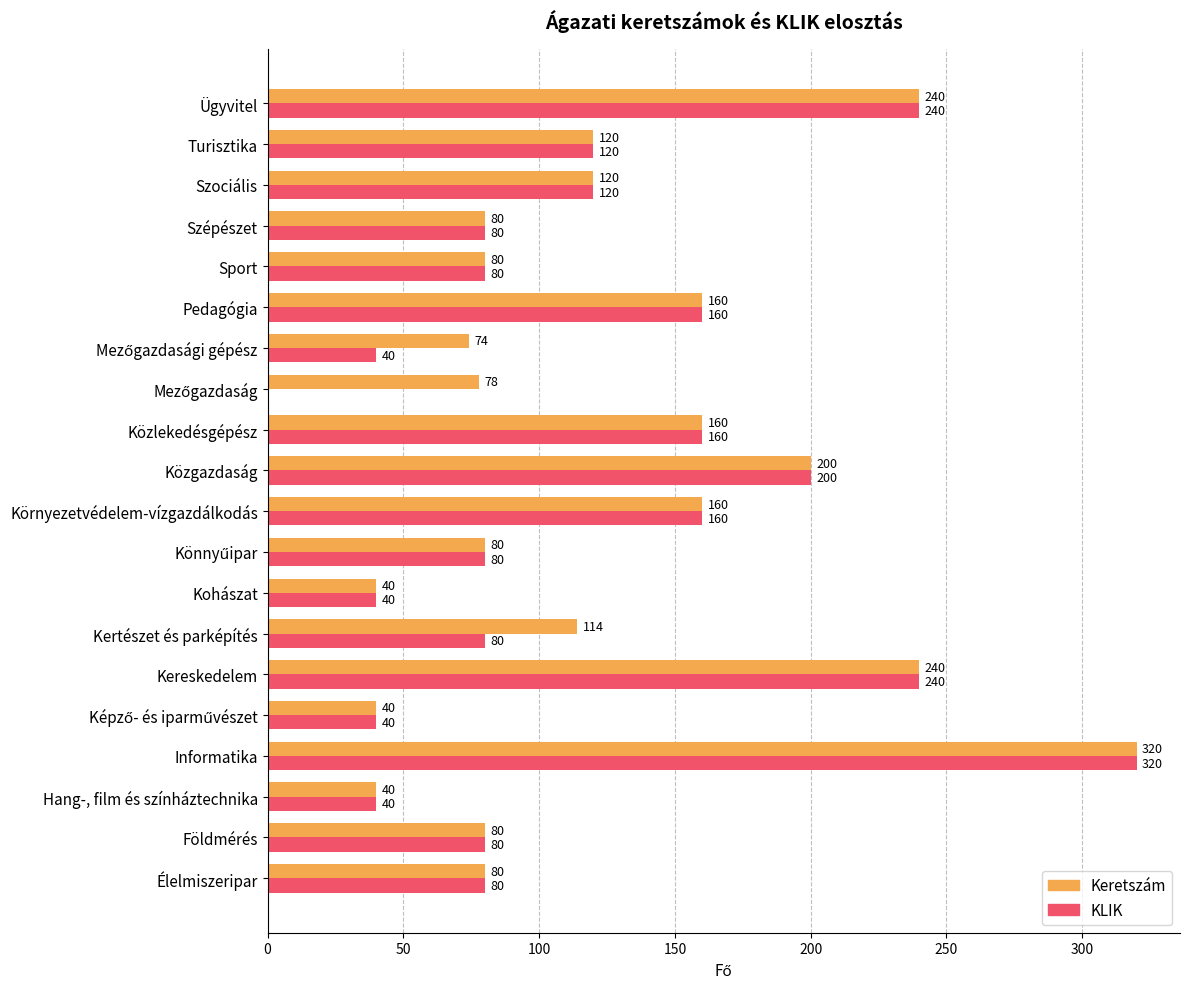

At which category is the sum across all series the highest?

Informatika